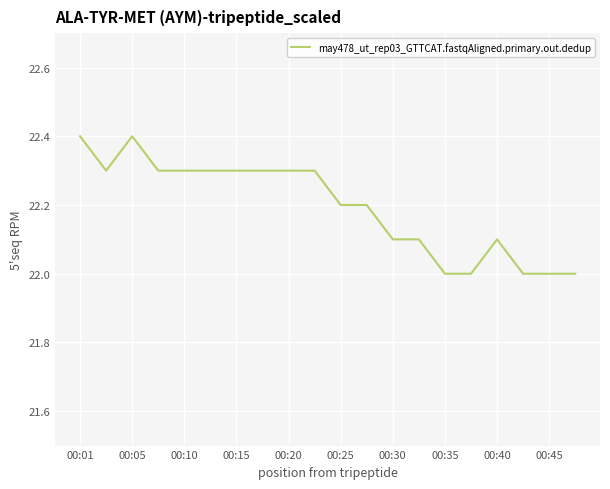

What is the maximum value shown in the chart?

22.4